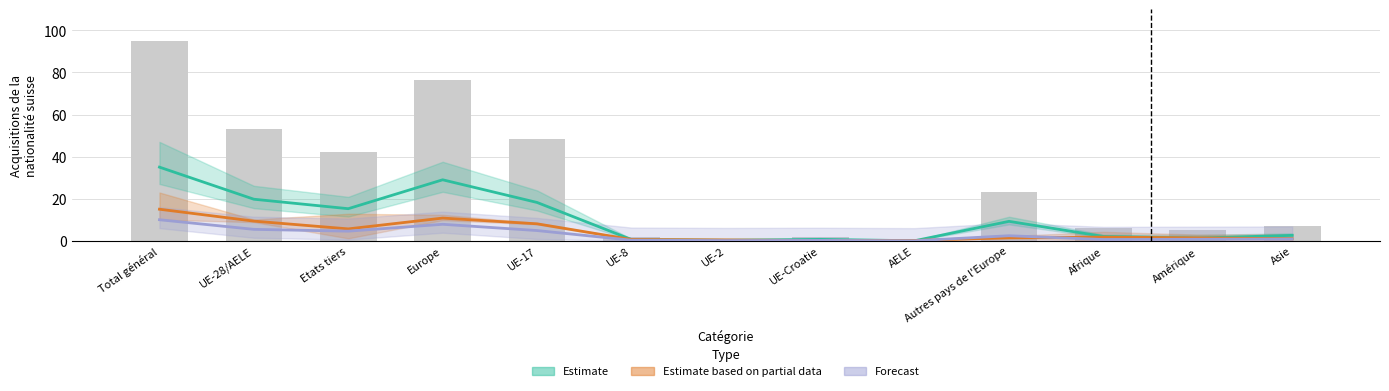

What is the approximate value of Estimate at UE-2?

0.3